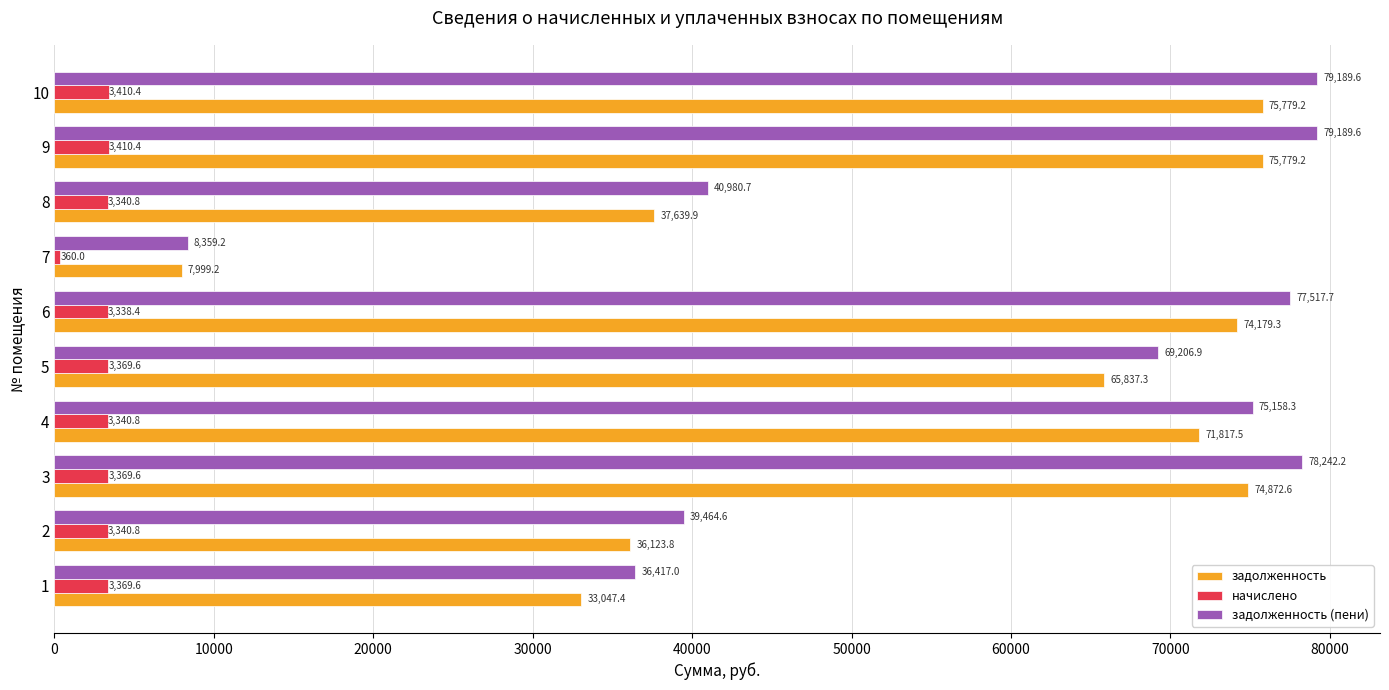

The value of начислено at 9 is 3410.4. True or false?

True